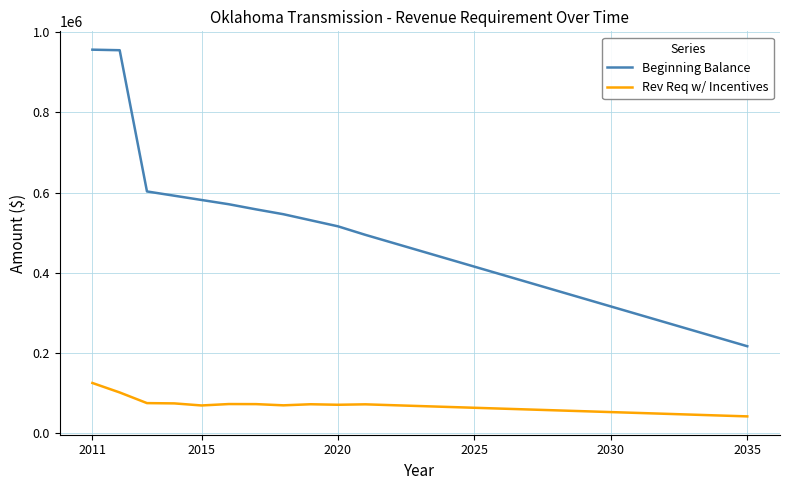

What is the smallest value displayed?

42237.9